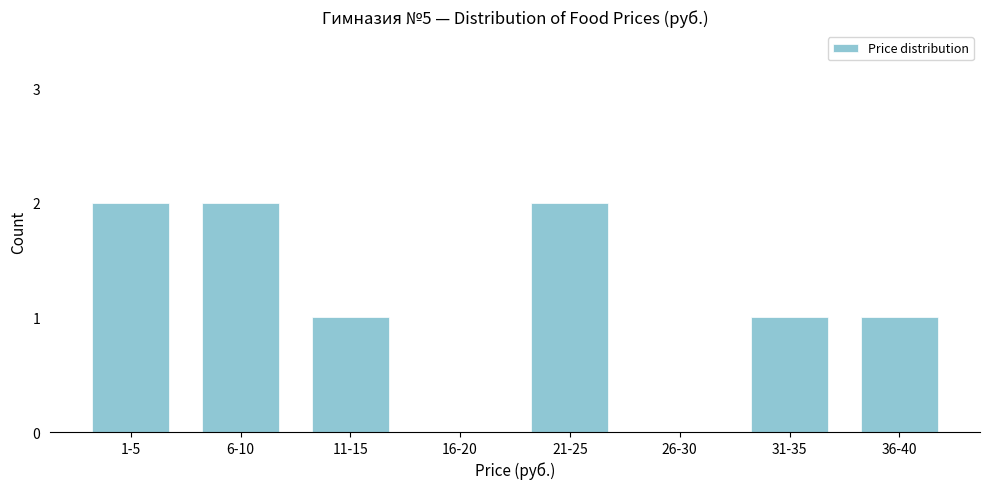

Reading right to left, what are all the values shown in this chart?

36-40=1	31-35=1	26-30=0	21-25=2	16-20=0	11-15=1	6-10=2	1-5=2